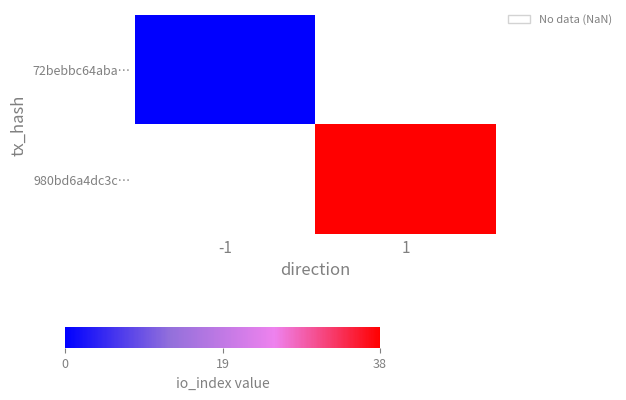

Which label corresponds to the smallest value in the chart?

-1